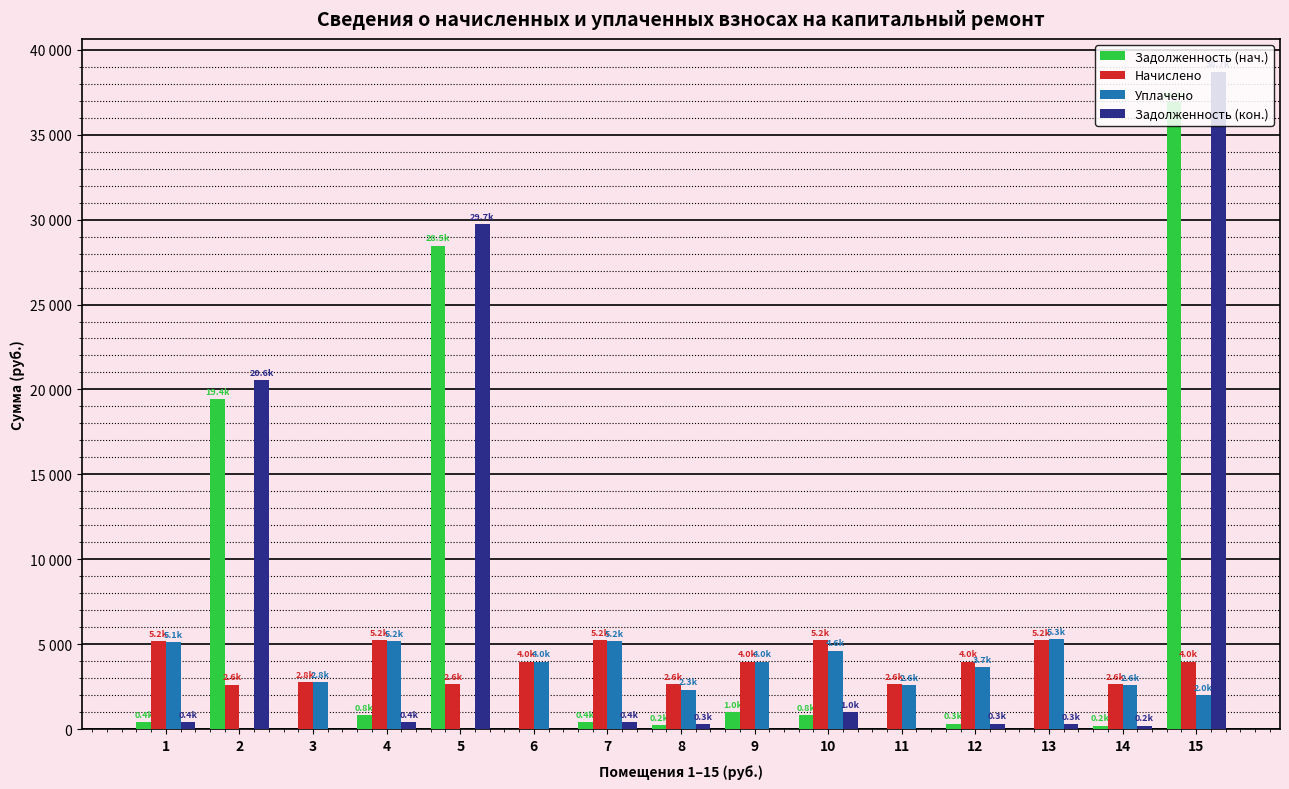

Read the Задолженность (нач.) value at 9.

1006.7